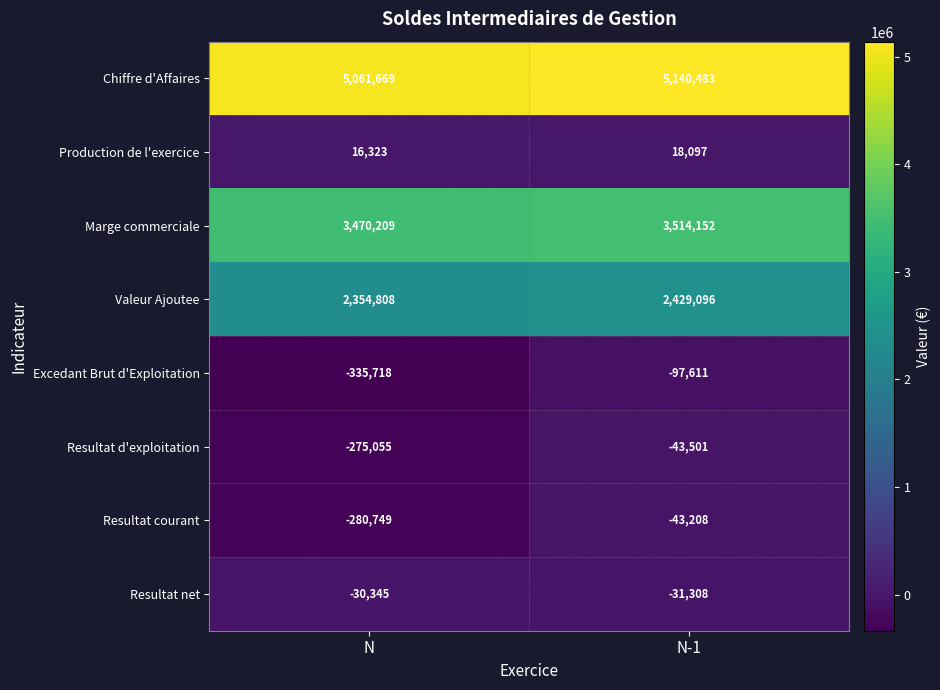

What is the average value of the Production de l'exercice series?

17210